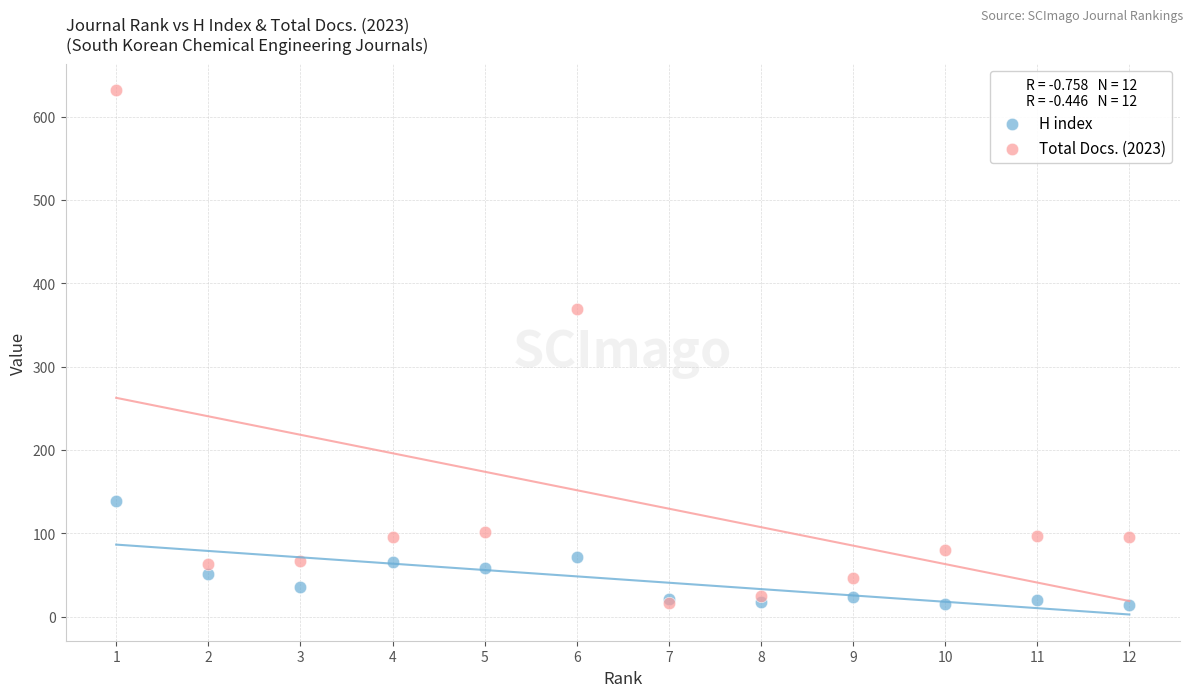

Which series has the widest spread of Y values?

Total Docs. (2023)